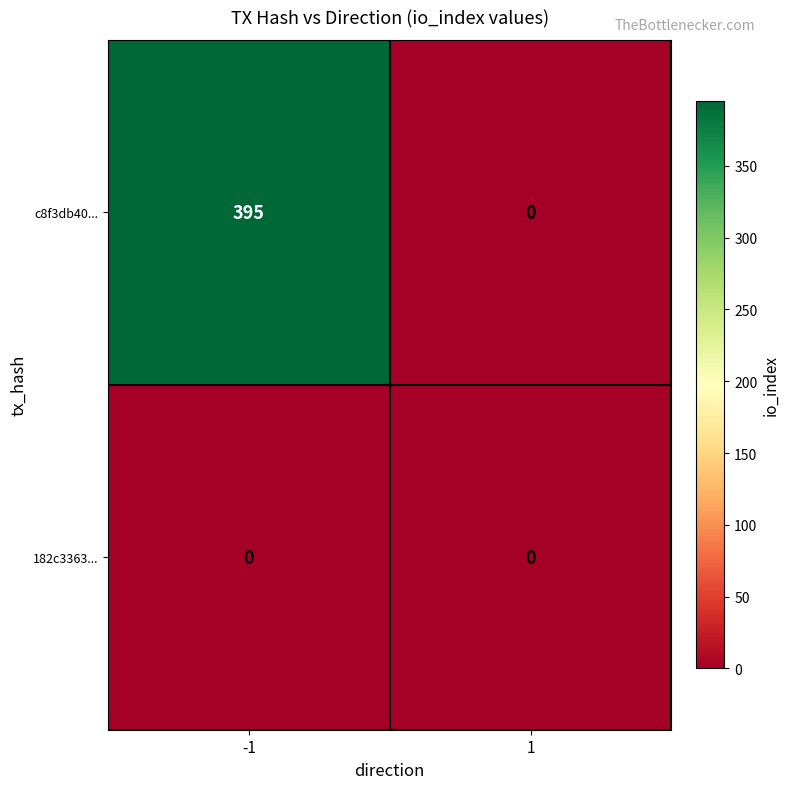

What is the maximum value shown in the chart?

395